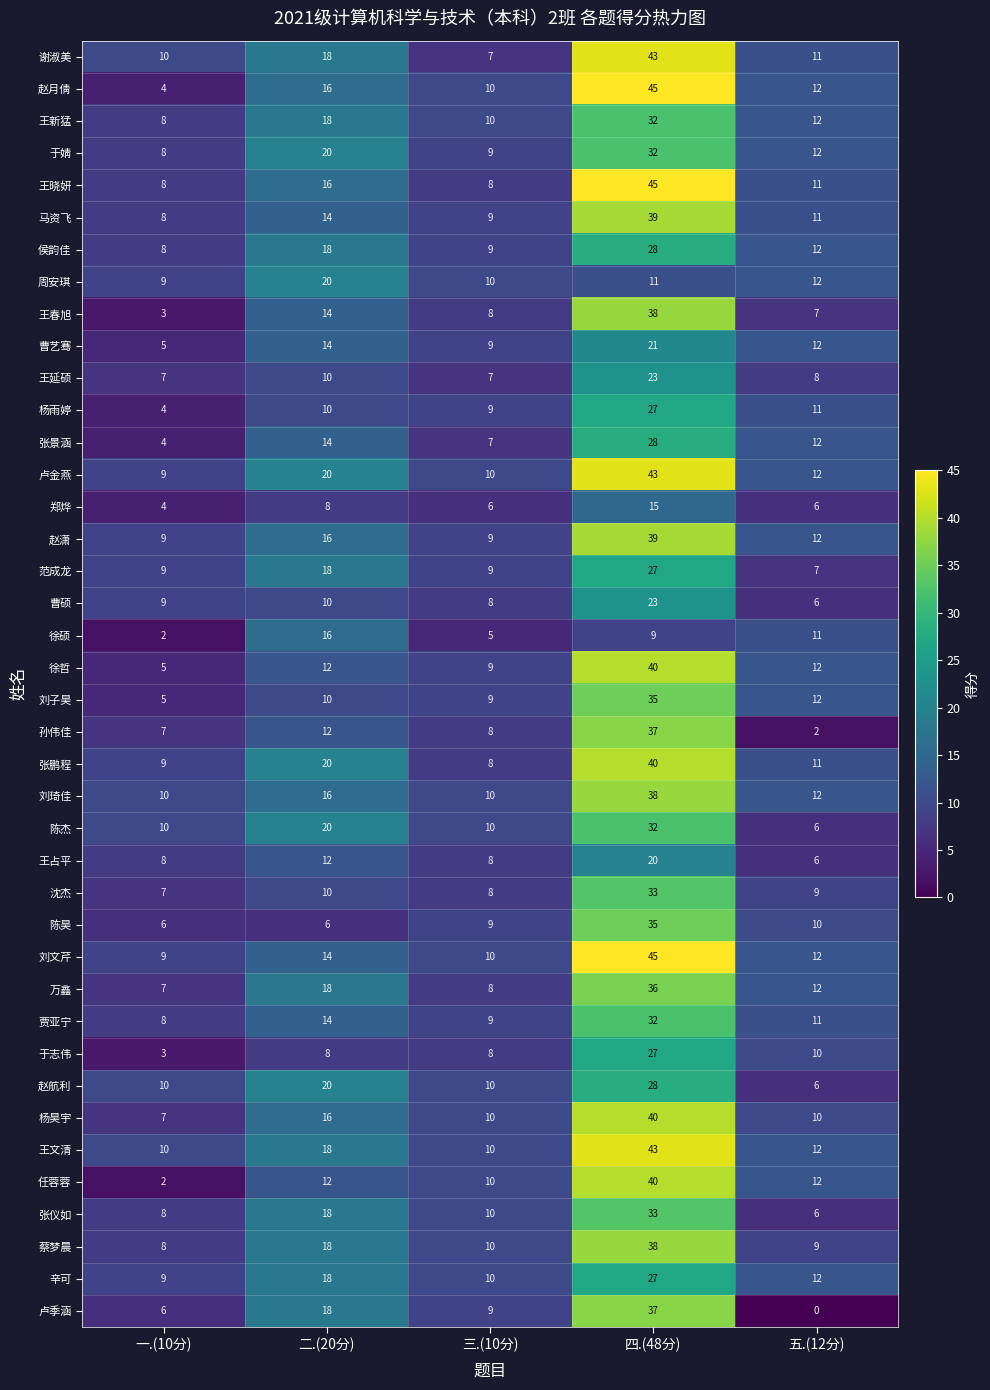

What is the difference between the 谢淑美 values at 四.(48分) and 一.(10分)?

33